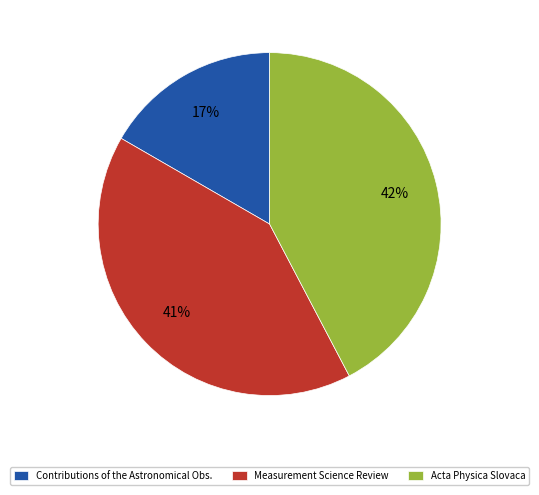

Is the sum of Measurement Science Review and Contributions of the Astronomical Obs. greater than half?

Yes